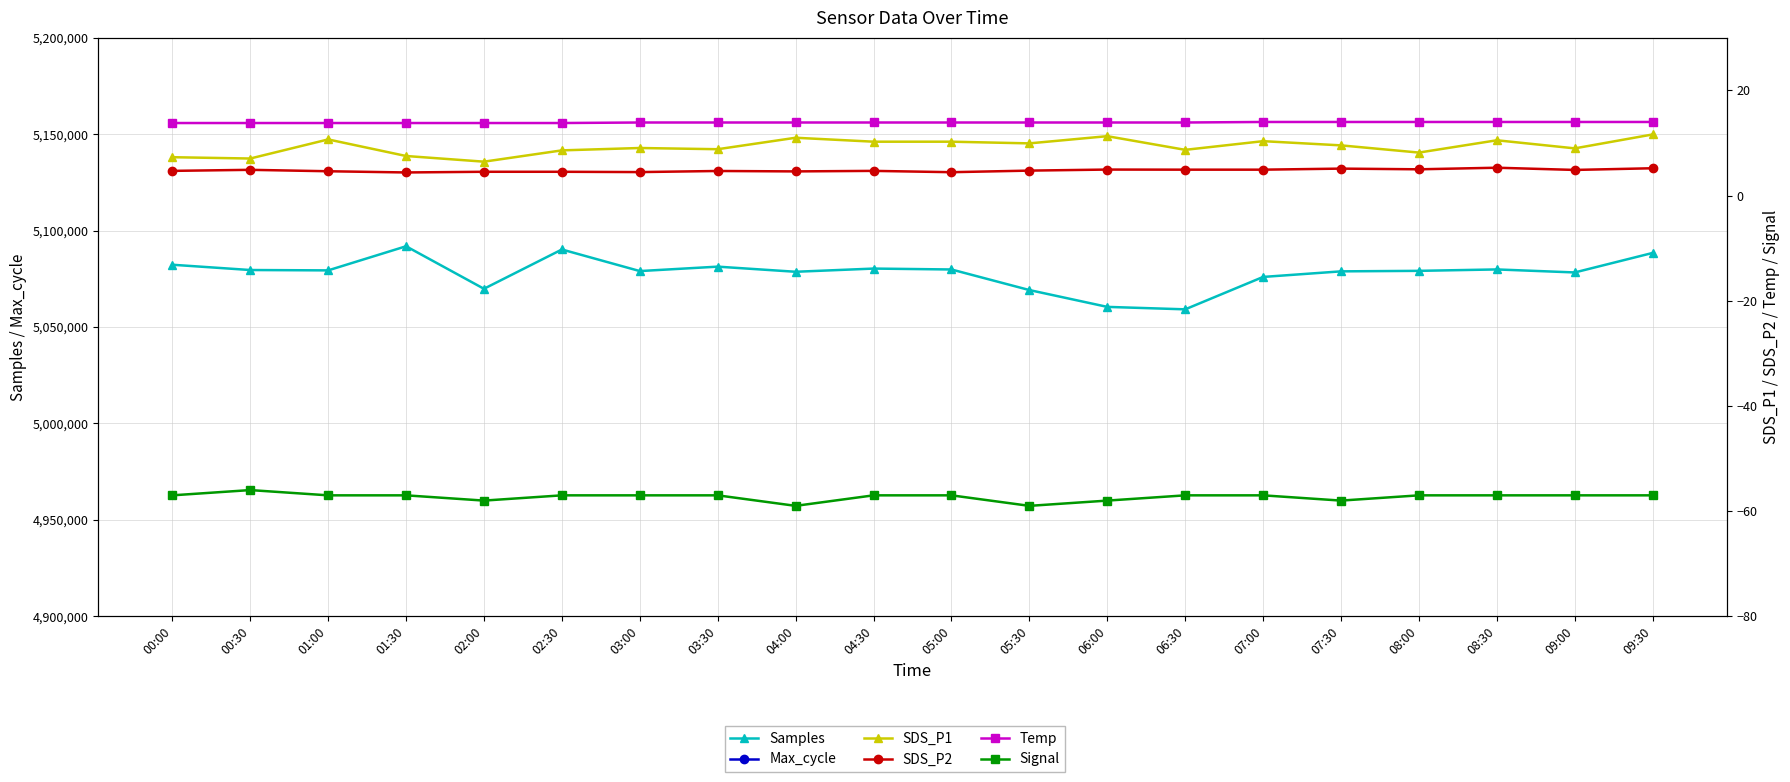

How many interior local valleys does the SDS_P1 series have?

7